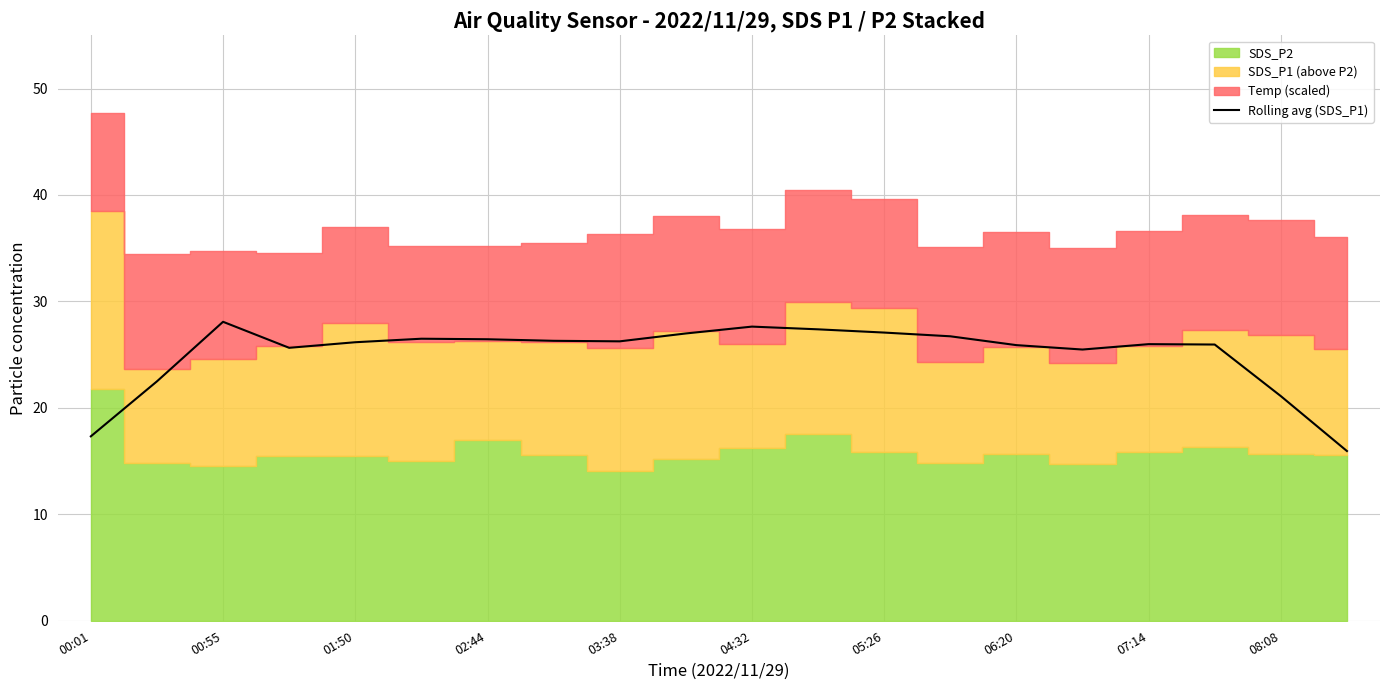

The value at 00:01 is 5.2. True or false?

False